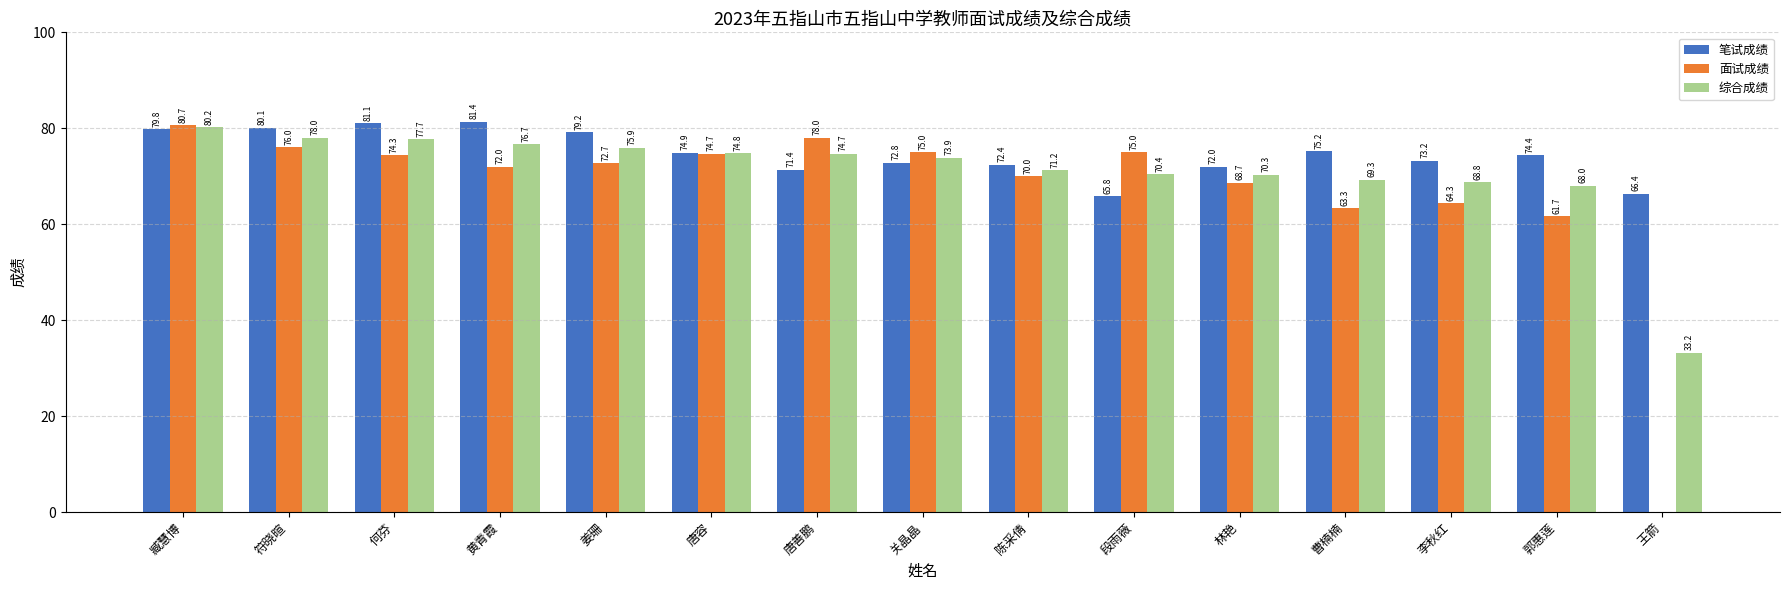

At which label is 笔试成绩 closest to 73?

关晶晶